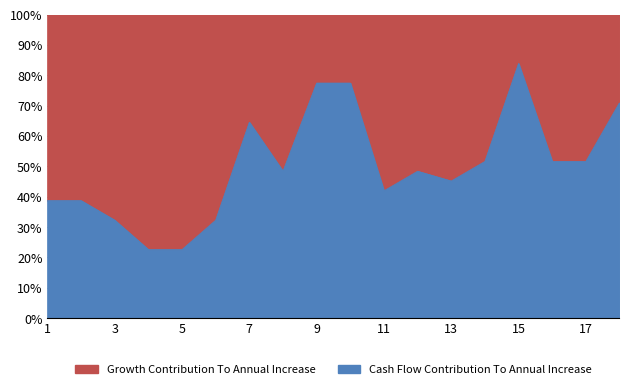

Rank the categories by value from lowest to highest.

4, 5, 3, 6, 1, 2, 11, 13, 8, 12, 14, 16, 17, 7, 18, 9, 10, 15